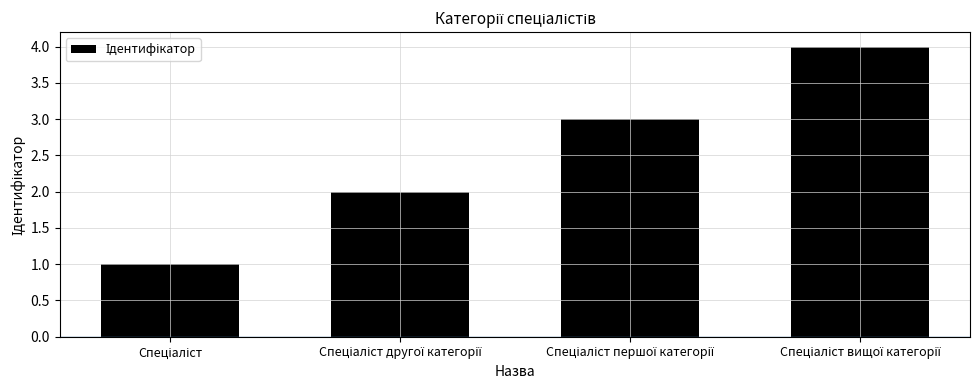

How many values are below 3?

2